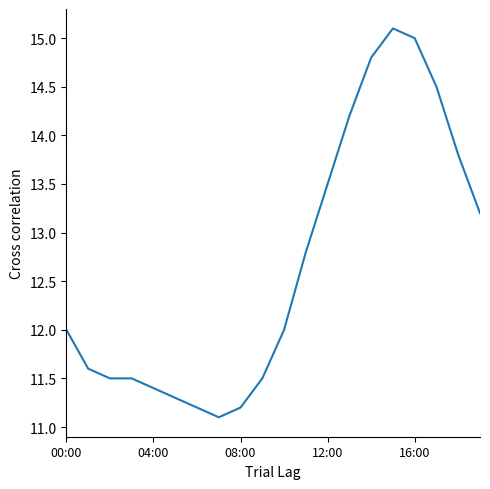

What is the maximum value shown in the chart?

15.1